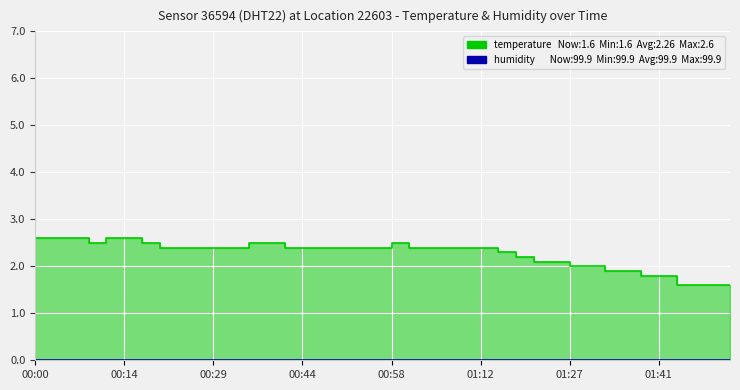

What is the smallest value displayed?

1.6